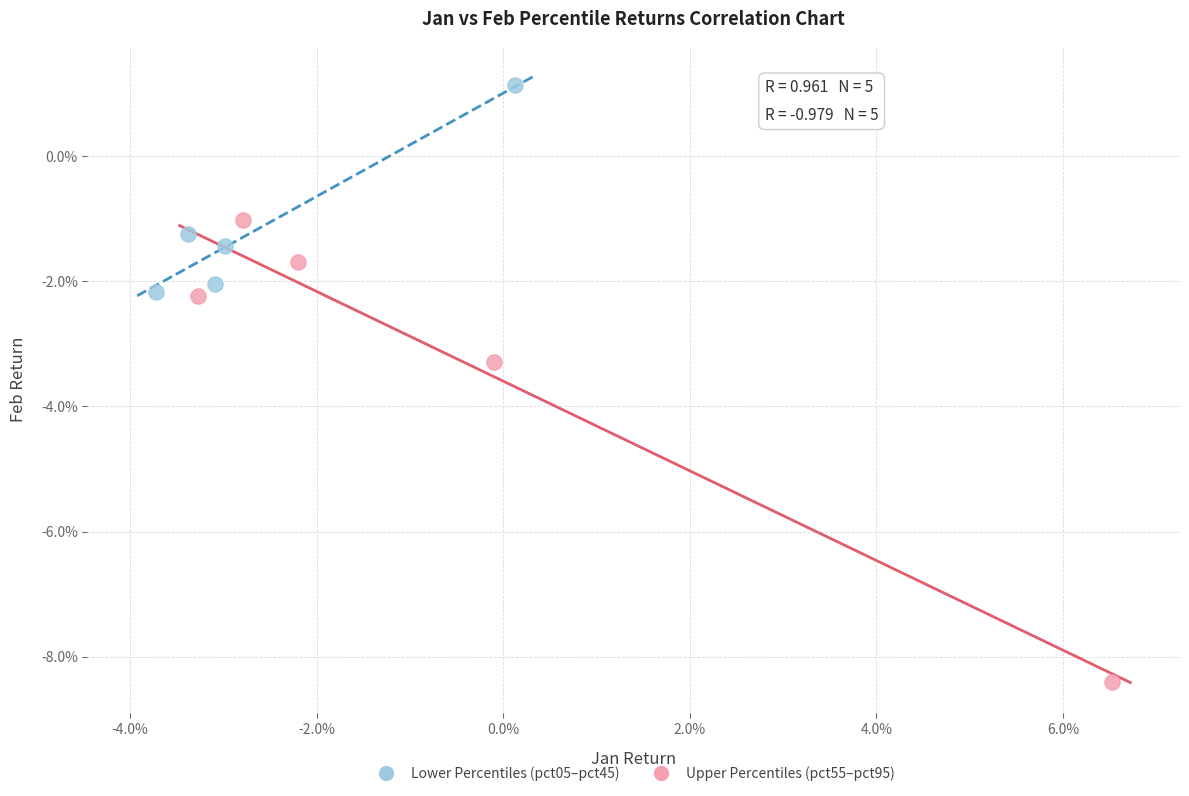

What are all the series names shown in the legend?

Lower Percentiles (pct05–pct45), Upper Percentiles (pct55–pct95)